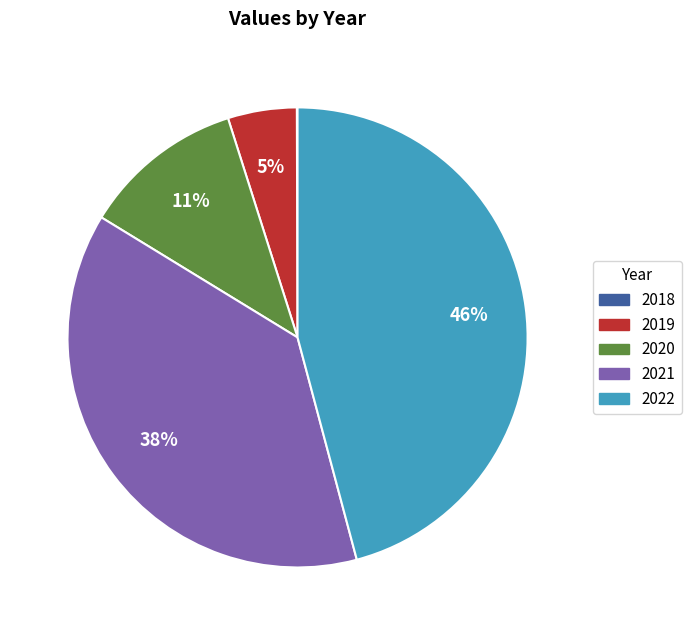

What is the largest slice in the pie chart?

2022